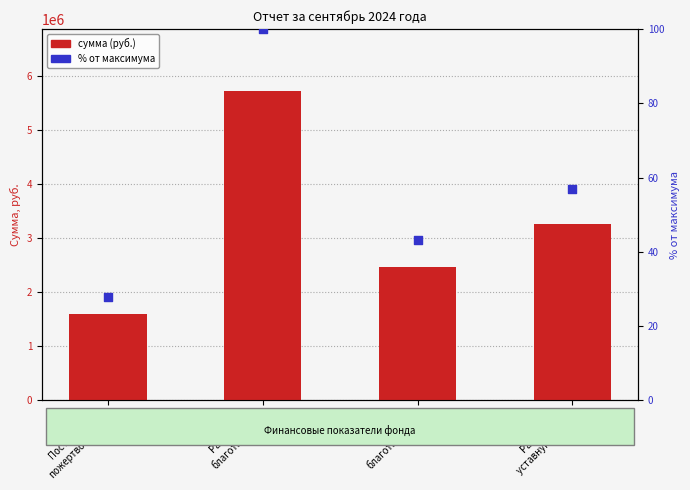

Which series has the largest Y range (max minus min)?

сумма (руб.)